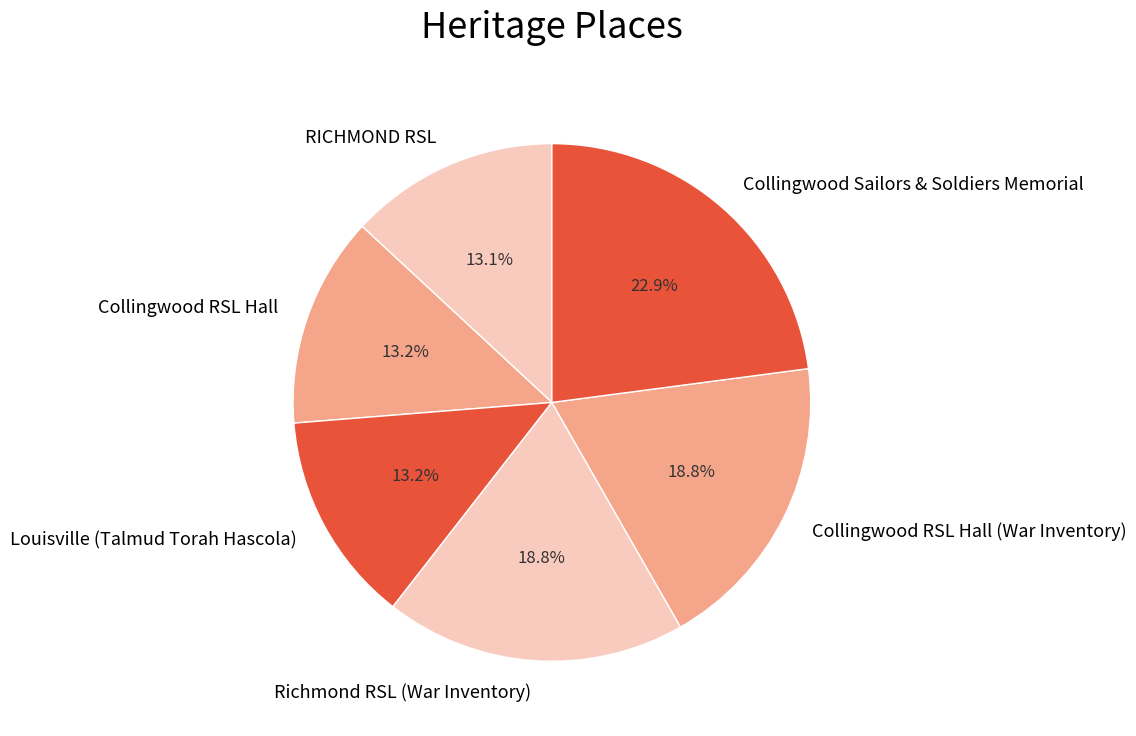

Combined, do Richmond RSL (War Inventory) and RICHMOND RSL account for over 50%?

No